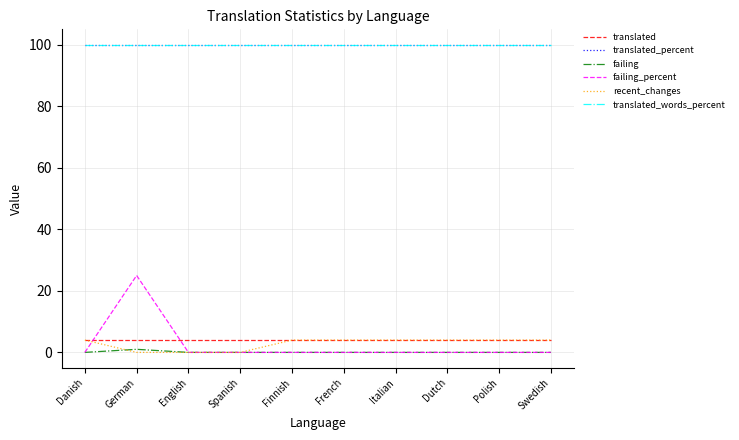

What is the total value across all series at Spanish?

204